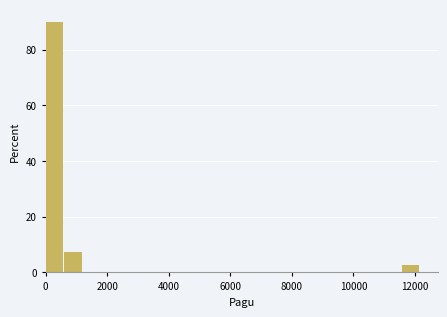

Around what value on the x-axis is the tallest bar? Give the approximate position of its centre, as read against the axis.

200